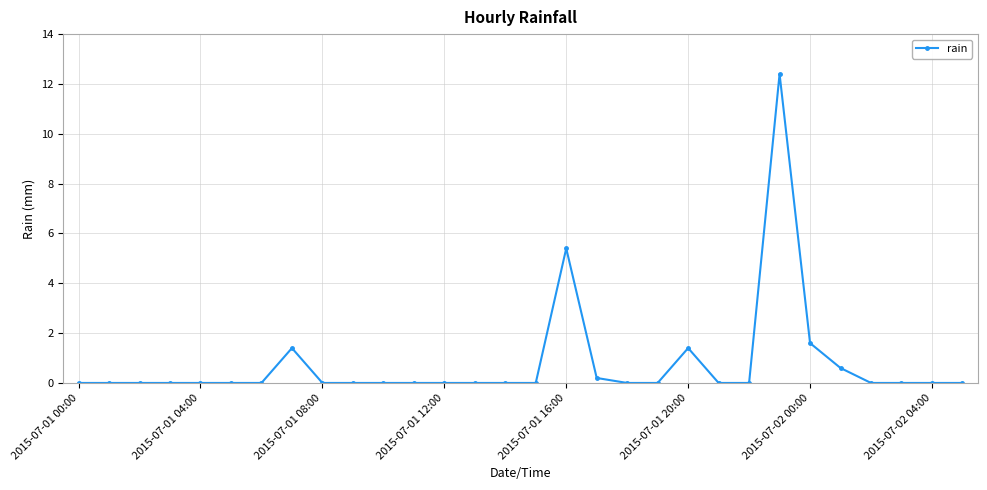

What is the average value?

0.8